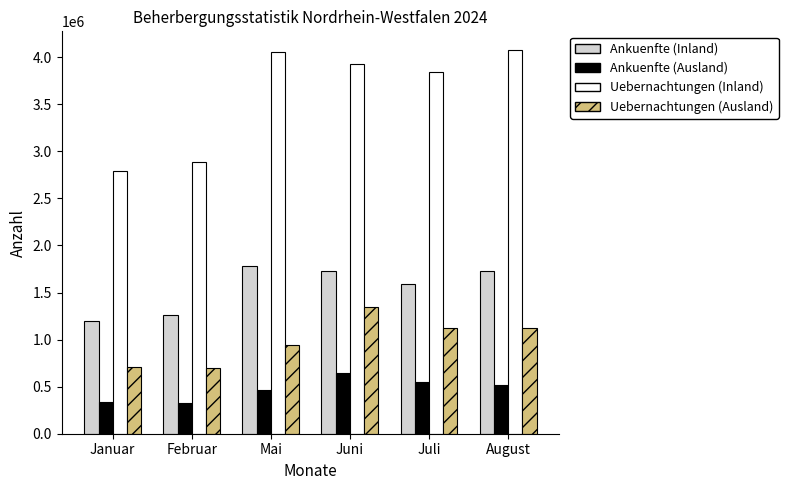

Which series has the widest spread of values?

Uebernachtungen (Inland)